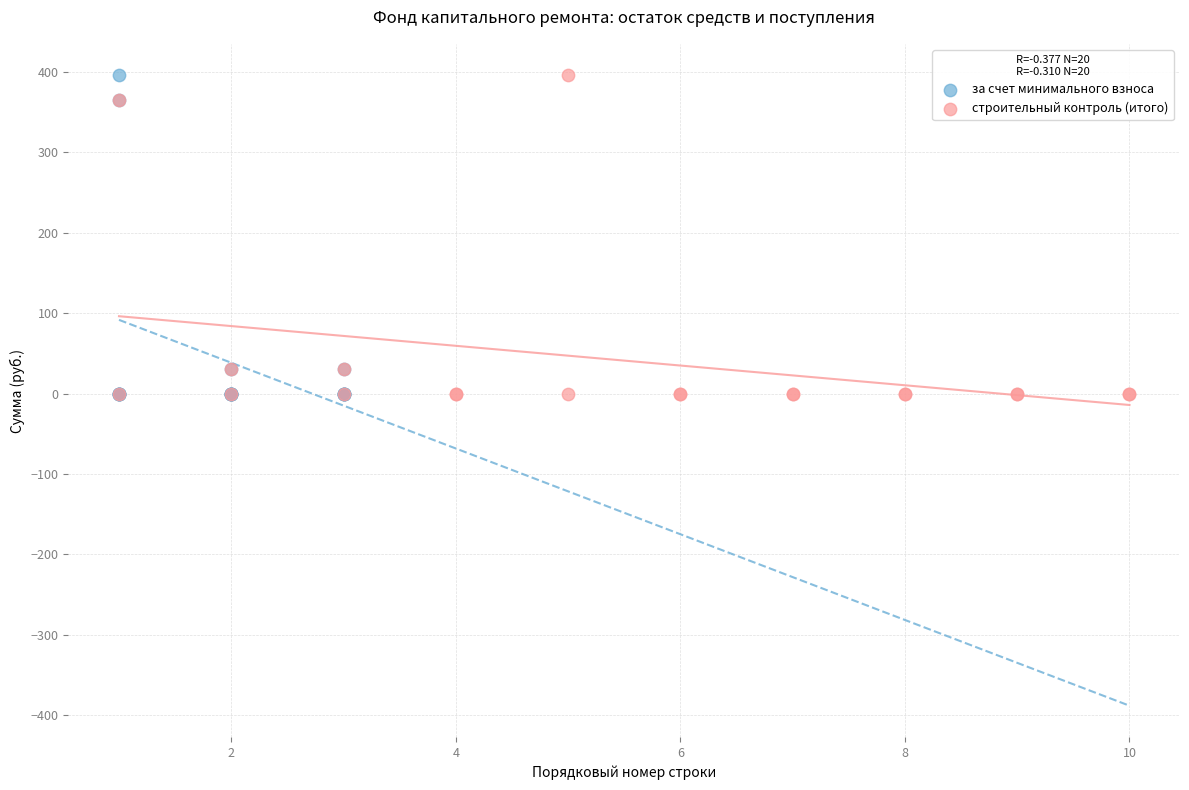

What are all the series names shown in the legend?

за счет минимального взноса, строительный контроль (итого)